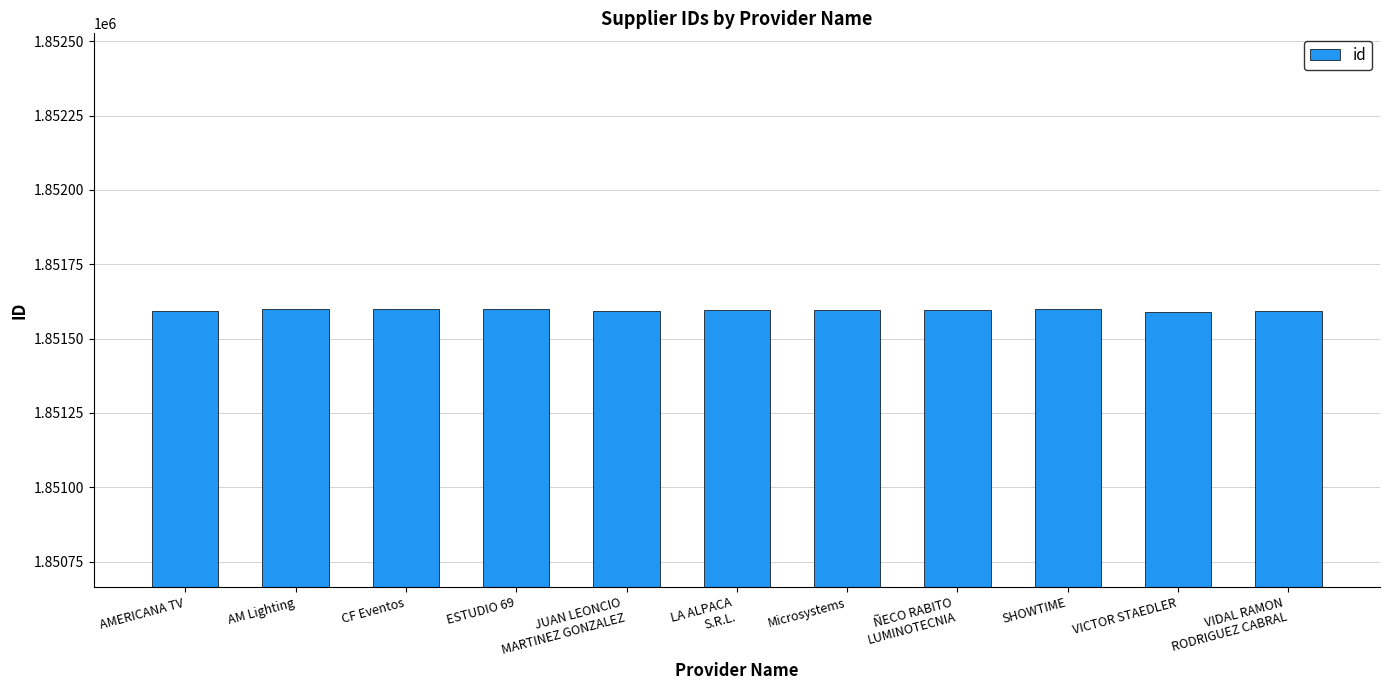

What is the label of the 5th bar from the right?

Microsystems